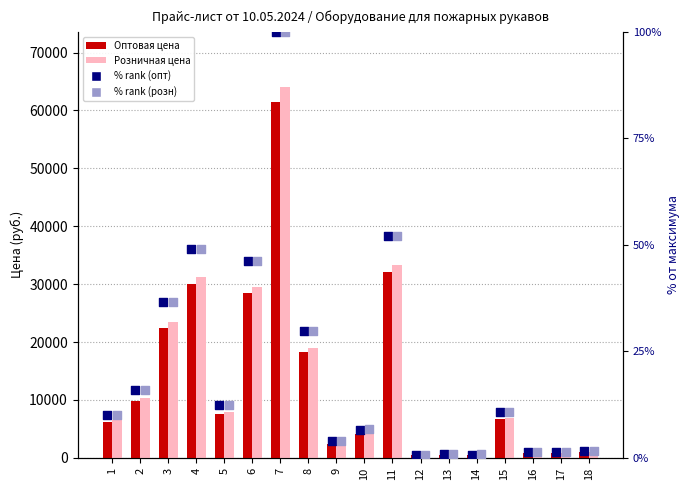

Which series contains the highest Y value?

Розничная цена